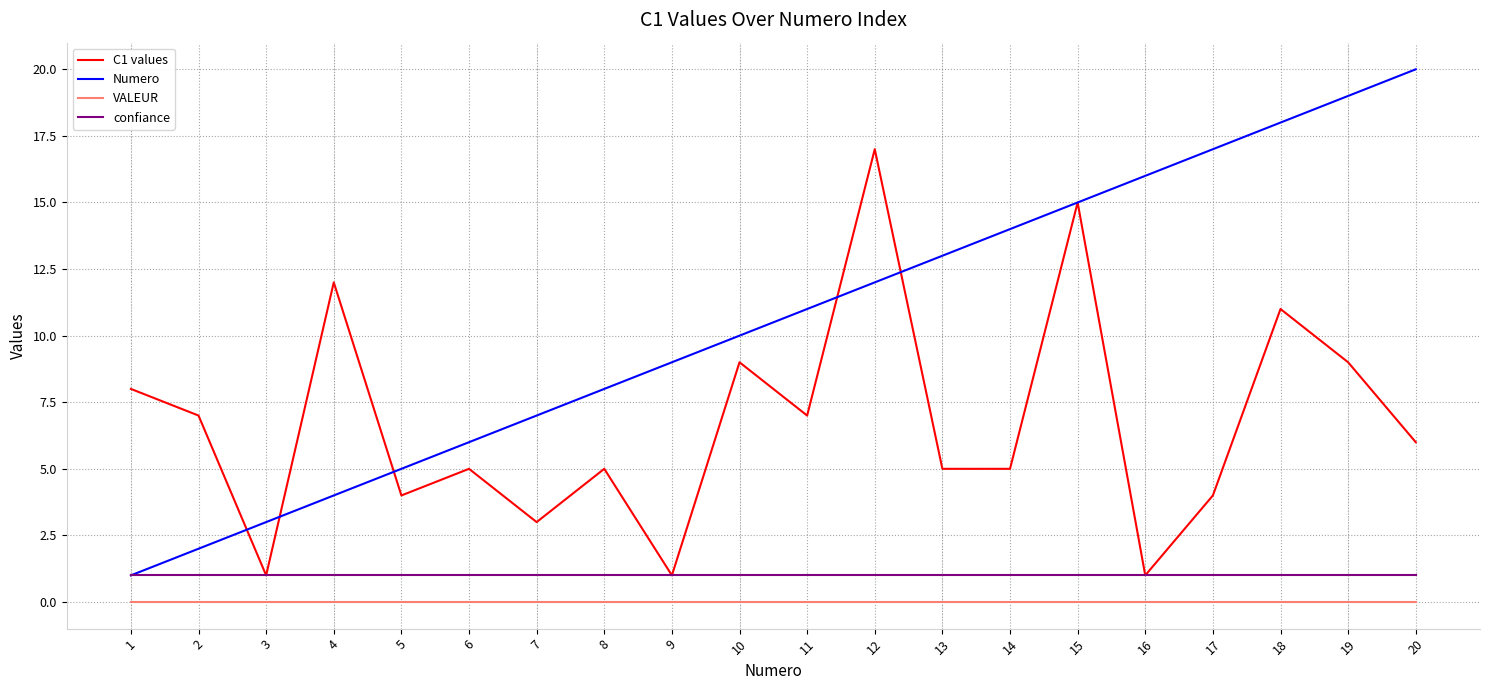

Which series has the largest range (max minus min)?

Numero